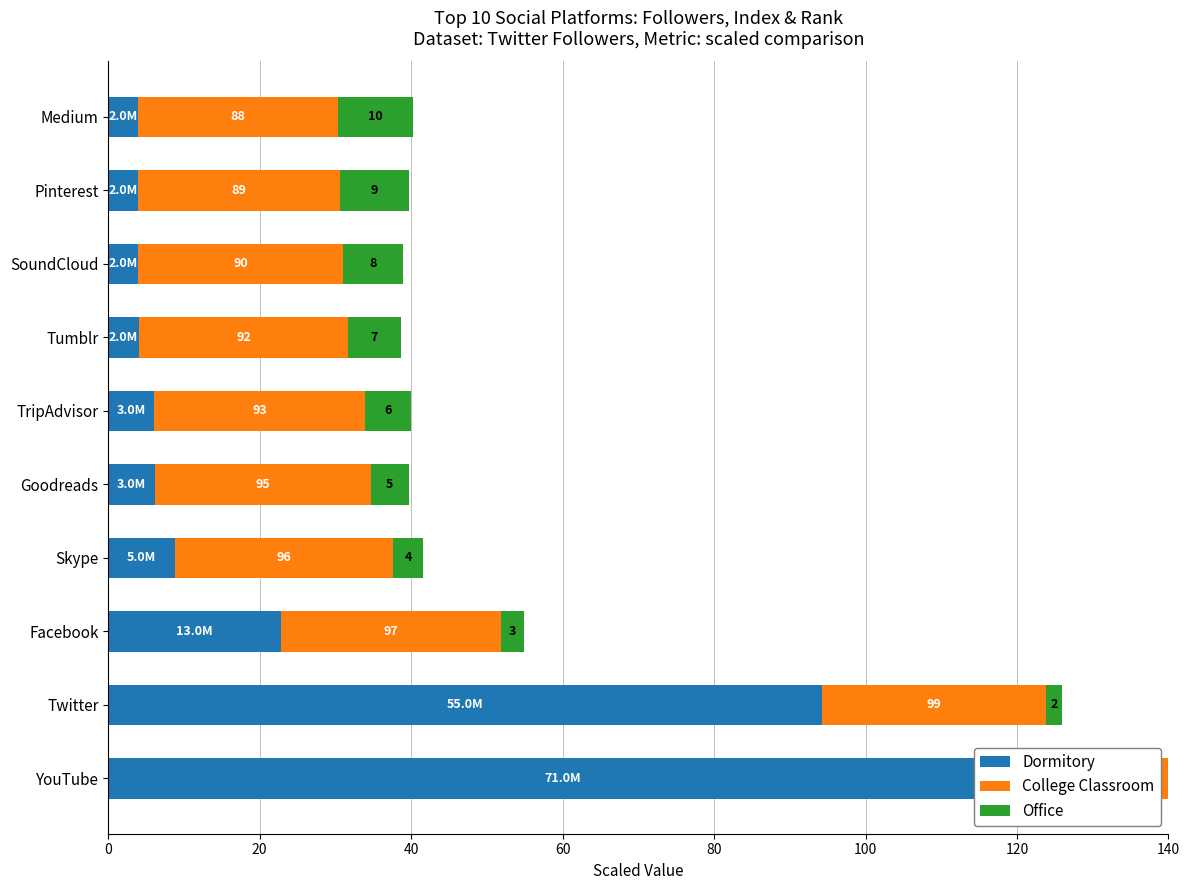

Read the College Classroom value at YouTube.

30.0